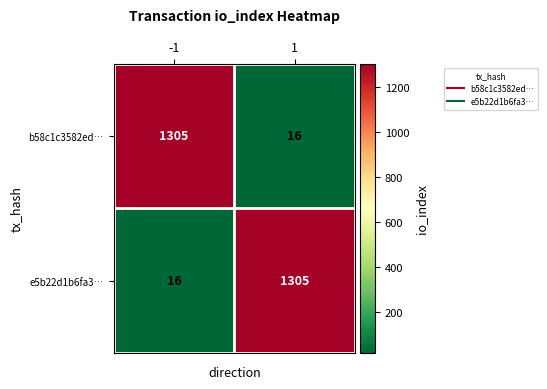

What is the maximum value shown in the chart?

1305